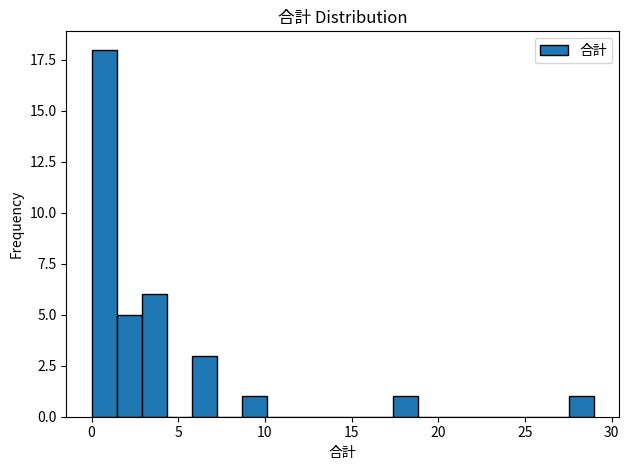

Around what value on the x-axis is the tallest bar? Give the approximate position of its centre, as read against the axis.

0.5